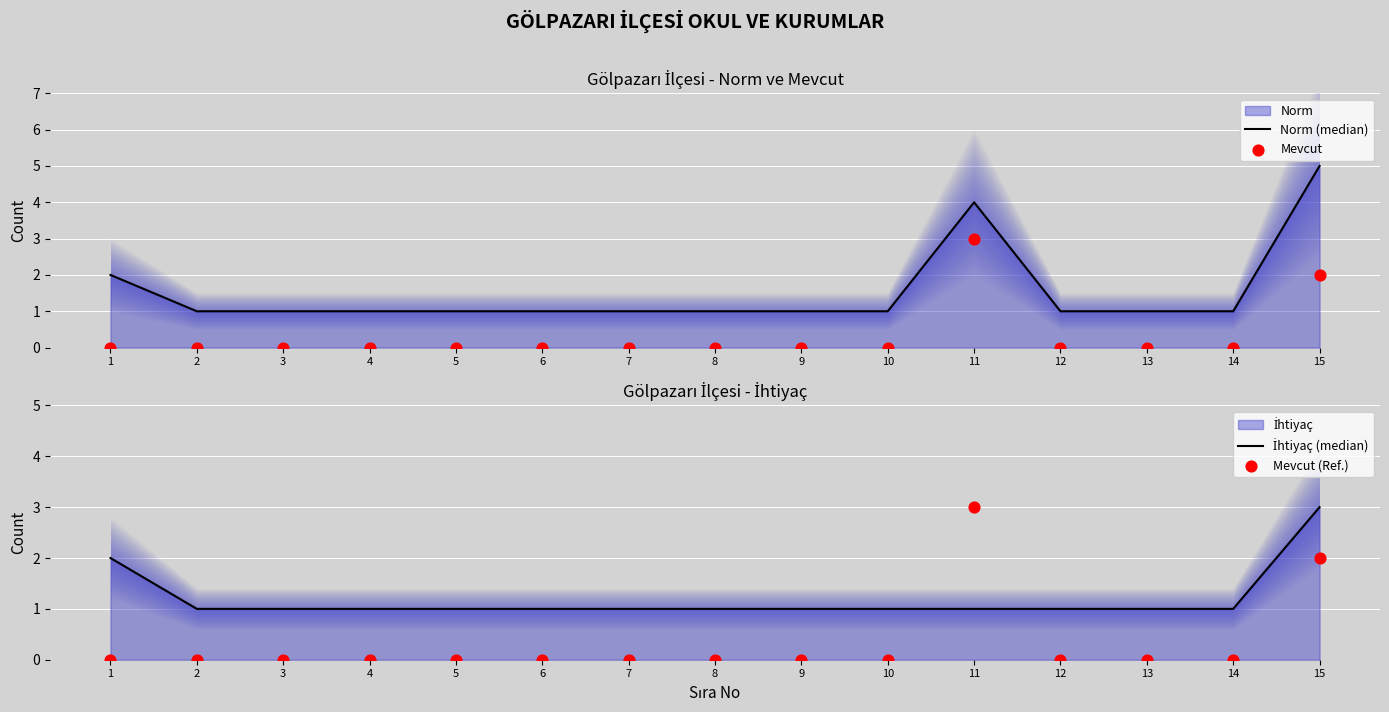

Which series contains the lowest Y value?

Mevcut